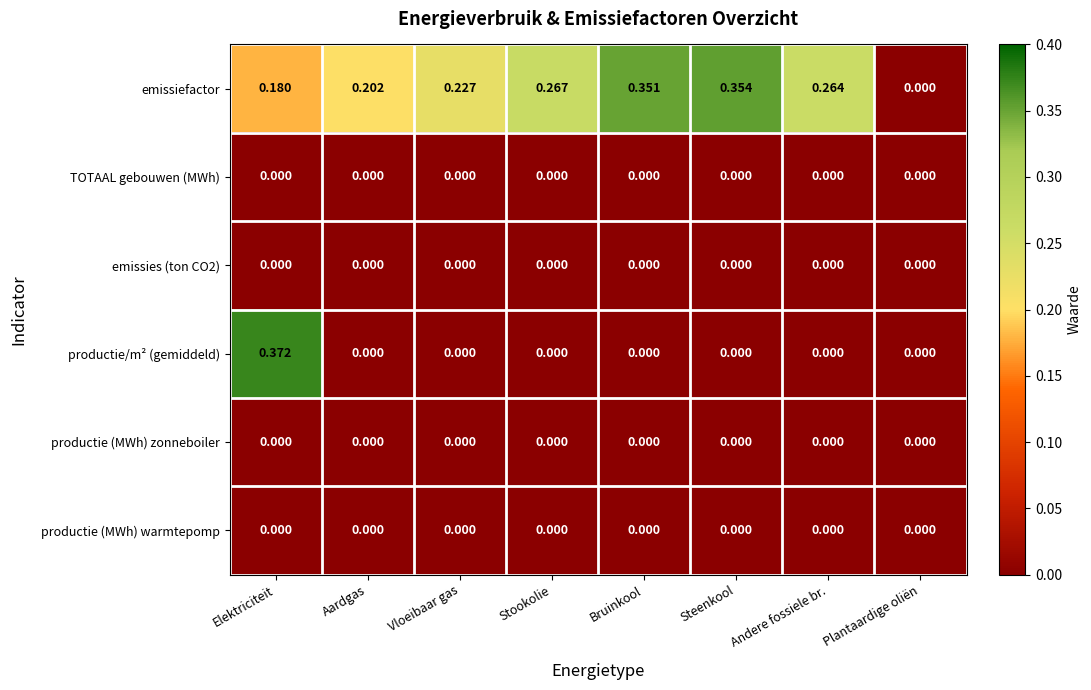

At which category is the sum across all series the highest?

Elektriciteit